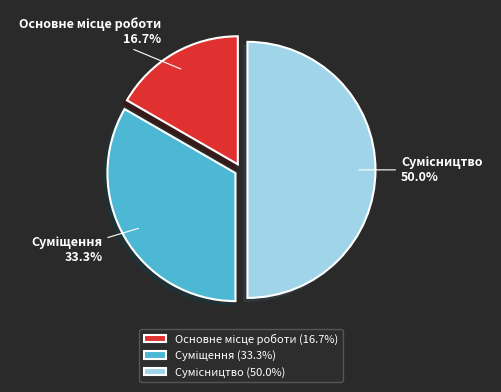

How many segments does this pie chart have?

3